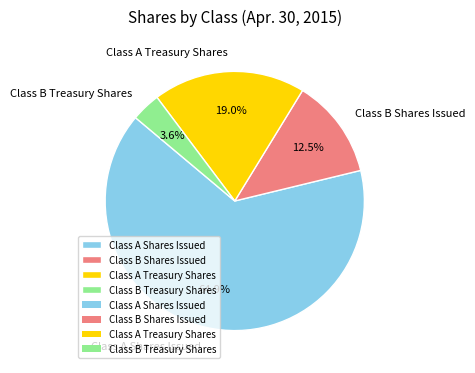

What percentage is the Class A Treasury Shares slice, to the nearest percent?

19%